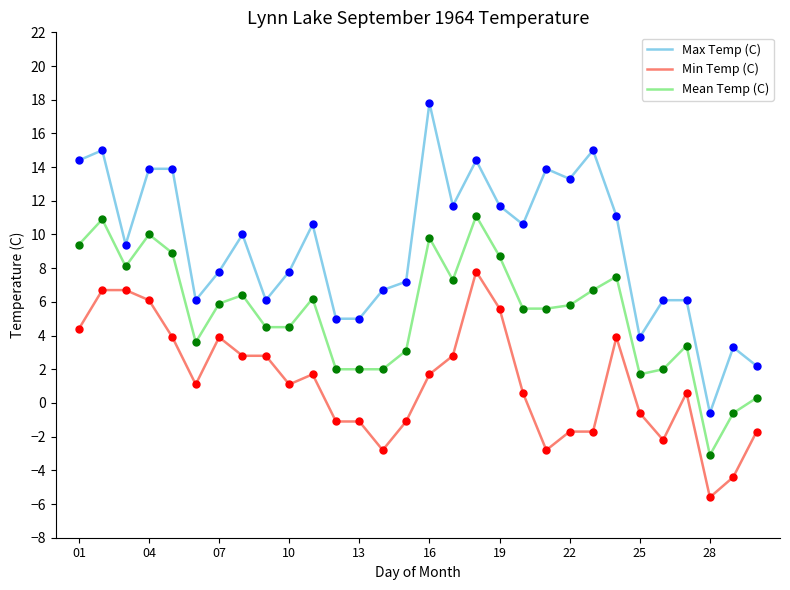

What is the difference between the maximum and minimum values in the Max Temp (C) series?

18.4